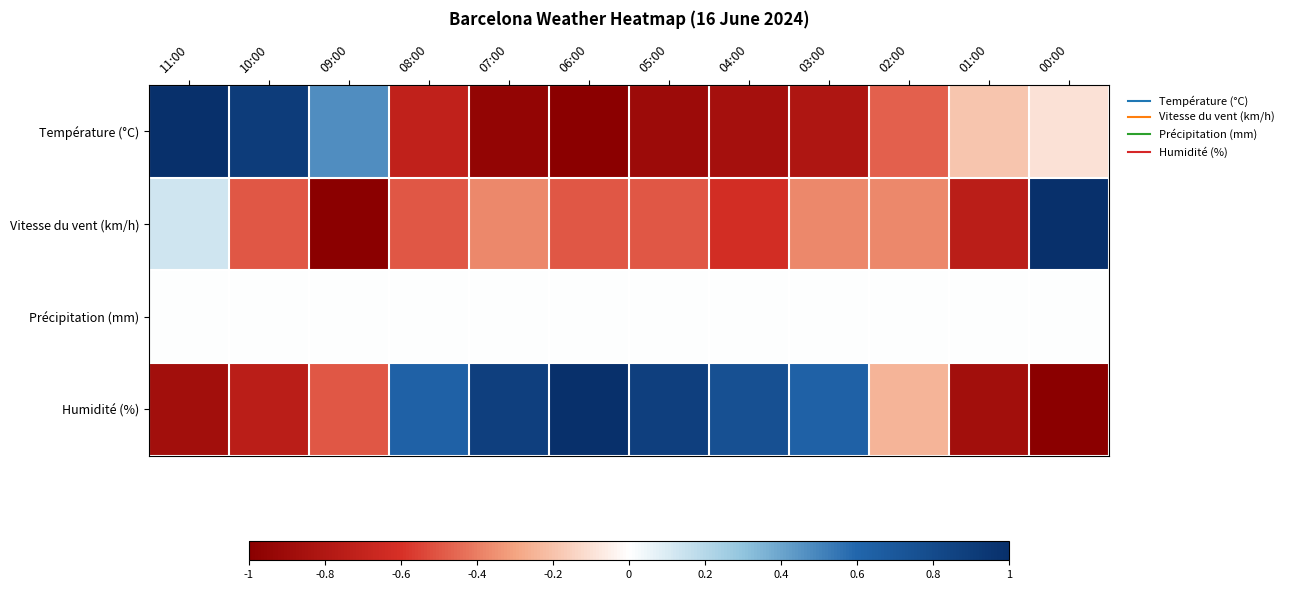

What is the spread (max minus min) of values at 10:00?

1.7